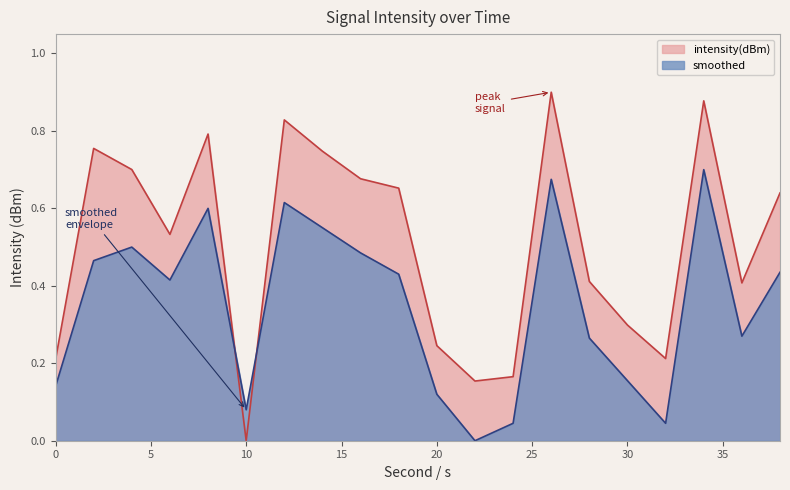

At which label is intensity(dBm) closest to 0?

10